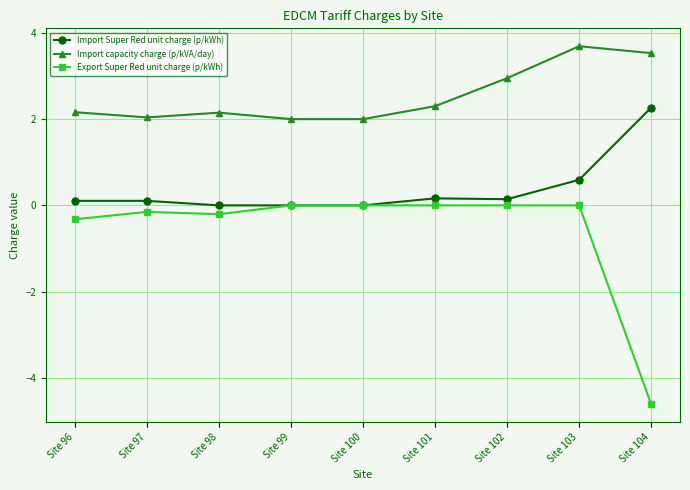

What is the value of the Export Super Red unit charge (p/kWh) point at the 1st from the left?

-0.3